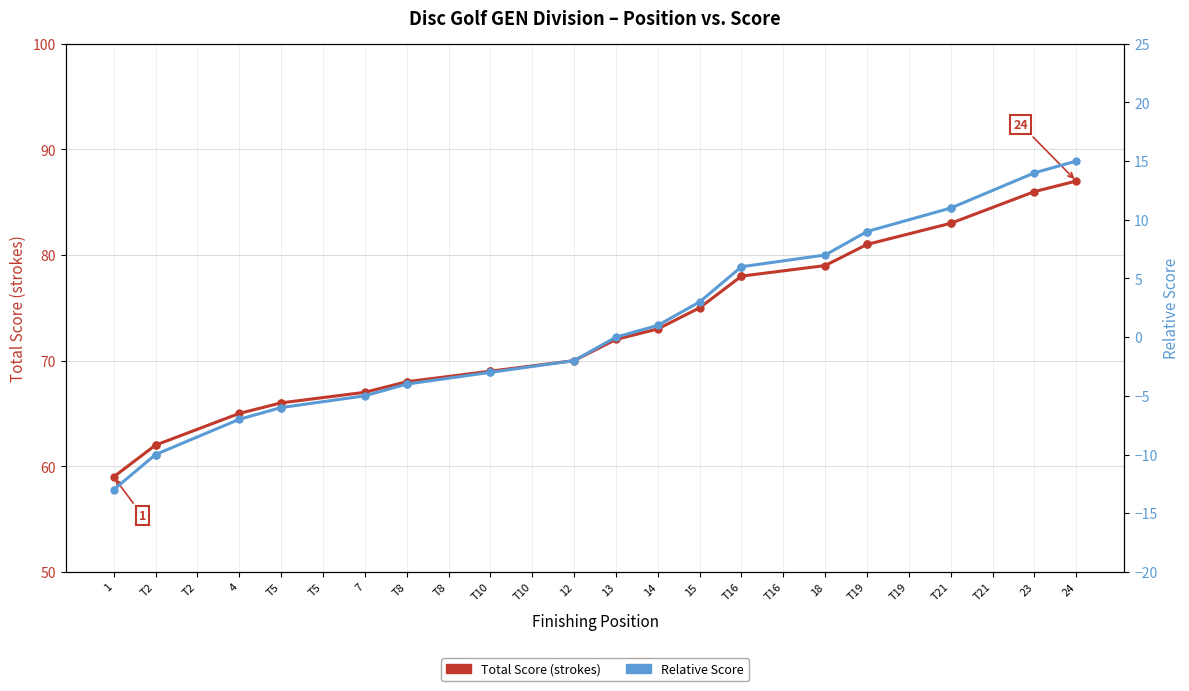

What value does the Relative Score series have at 1, to the nearest 5?

-15